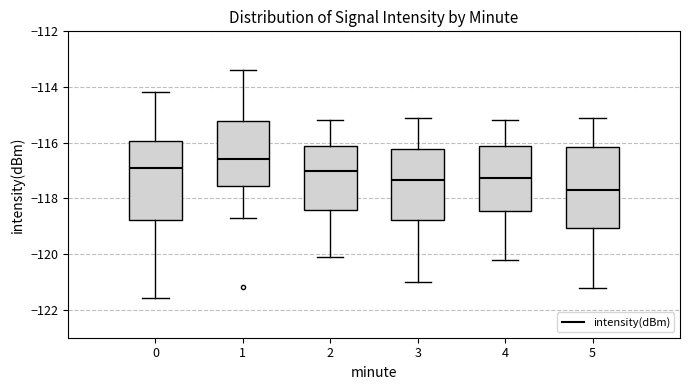

Which box has the lowest median line?

5